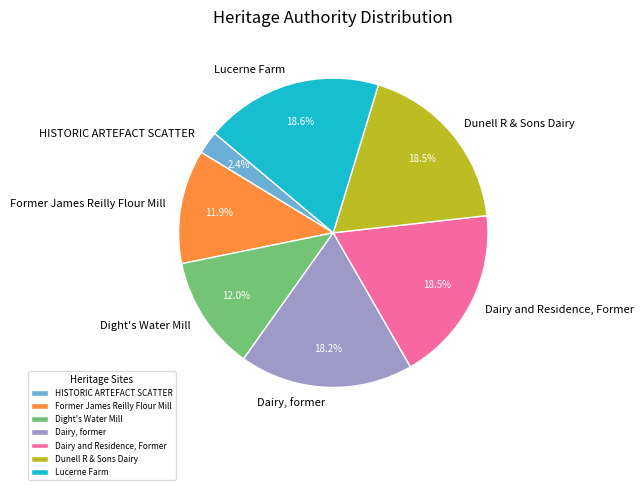

Between Former James Reilly Flour Mill and Dunell R & Sons Dairy, which is larger?

Dunell R & Sons Dairy